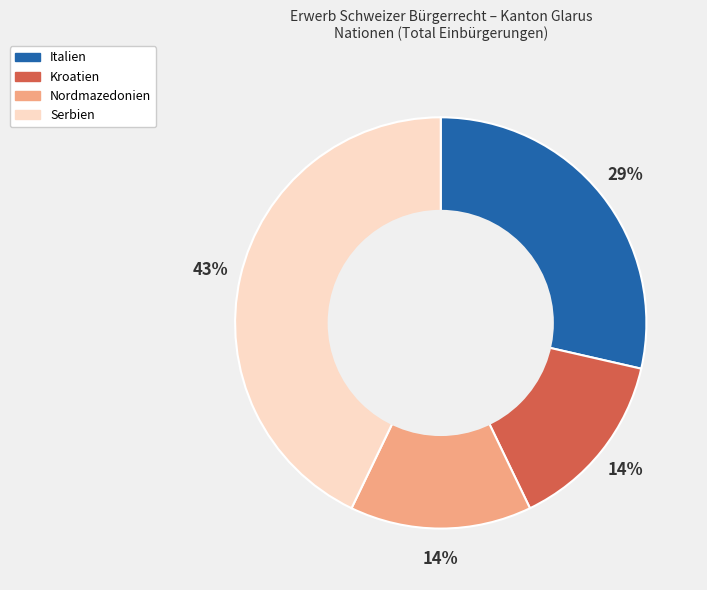

Is the sum of Kroatien and Serbien greater than half?

Yes